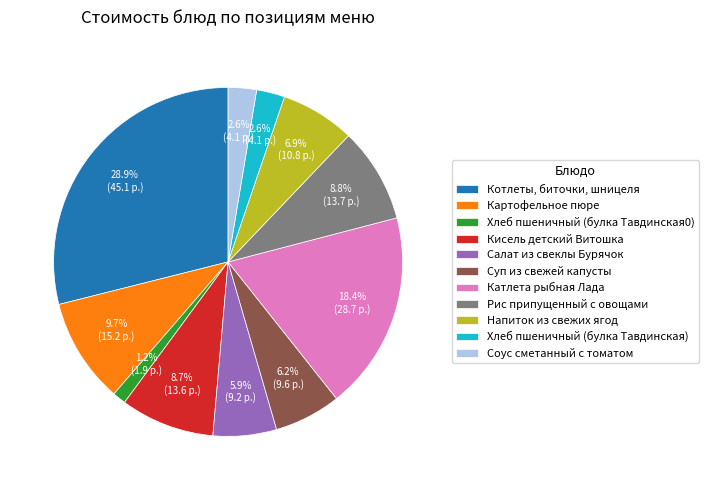

Which slice is the smallest?

Хлеб пшеничный (булка Тавдинская0)